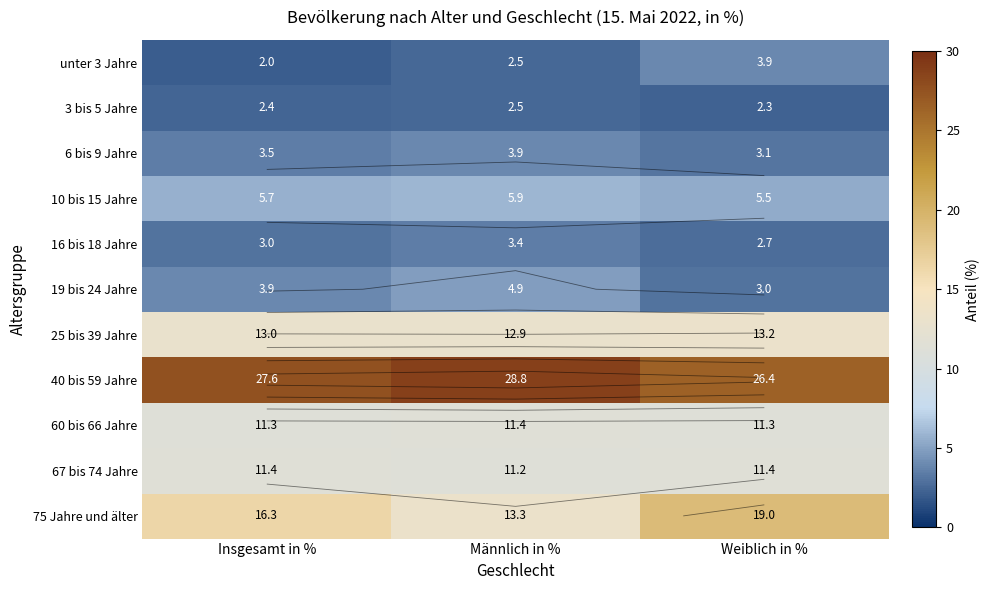

Rank the categories by 10 bis 15 Jahre value from highest to lowest.

Männlich in %, Insgesamt in %, Weiblich in %